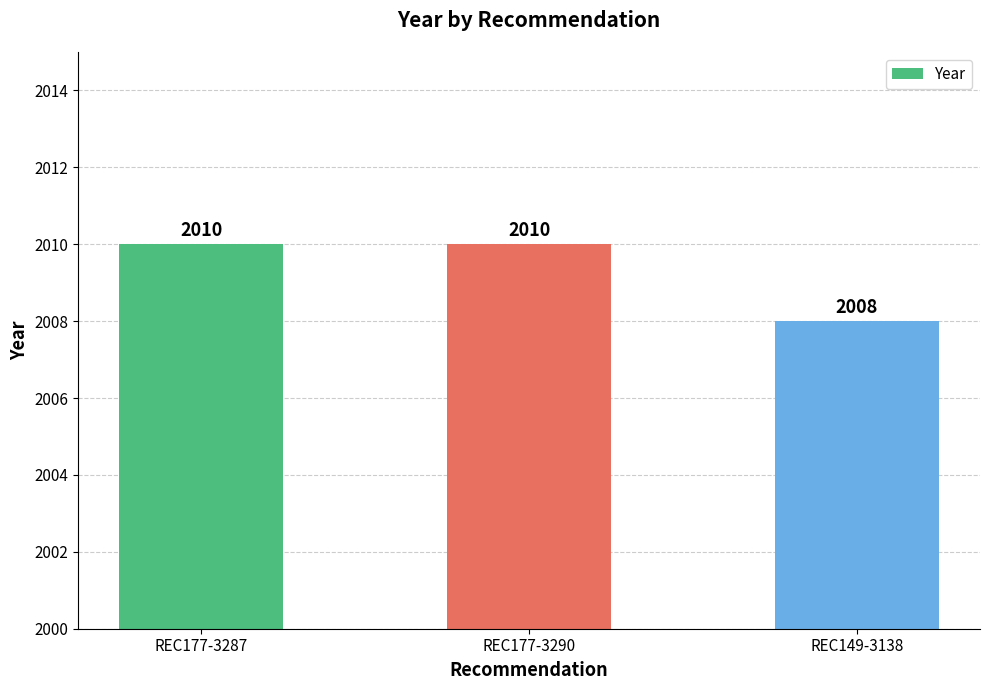

Reading right to left, list all the values displayed in this chart.

2008	2010	2010